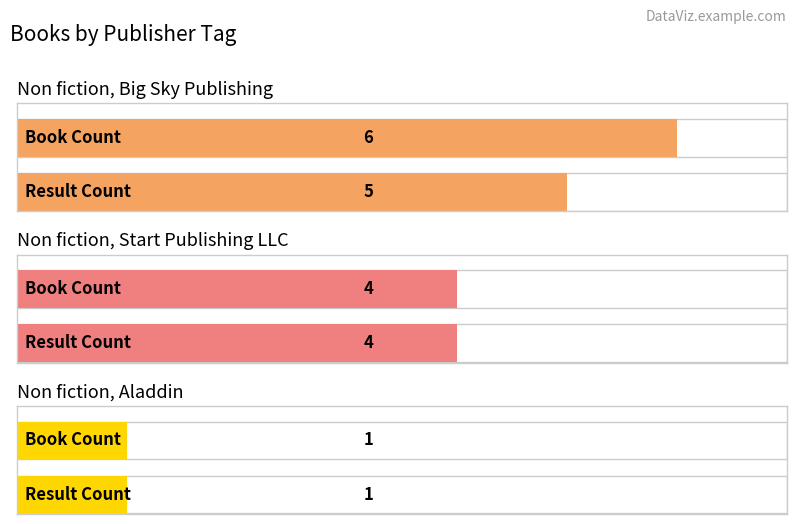

Reading right to left, list all the values displayed in this chart.

Non fiction, Big Sky Publishing: Result Count=5	Book Count=6
Non fiction, Start Publishing LLC: Result Count=4	Book Count=4
Non fiction, Aladdin: Result Count=1	Book Count=1